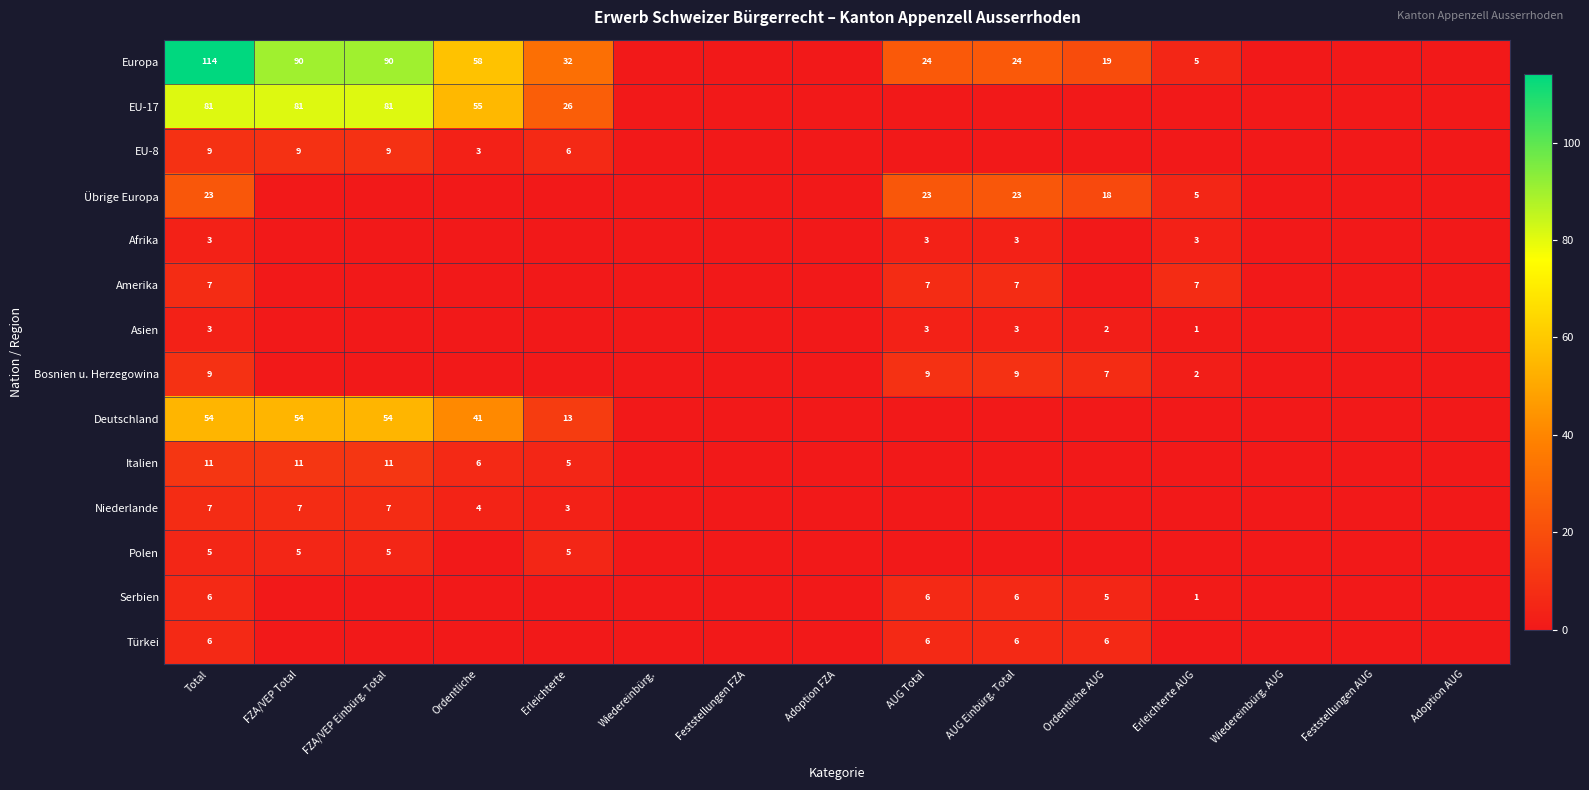

Which label corresponds to the smallest value in the chart?

Wiedereinbürg.